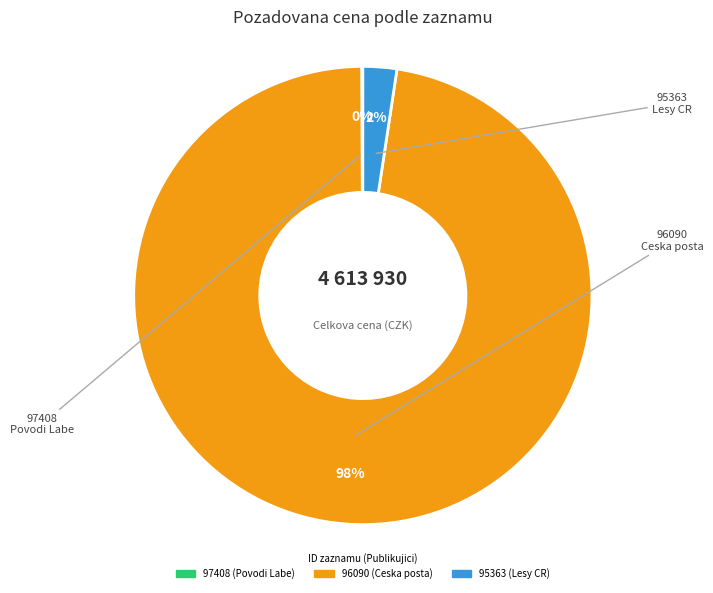

Does 95363 account for over 50% of the chart?

No